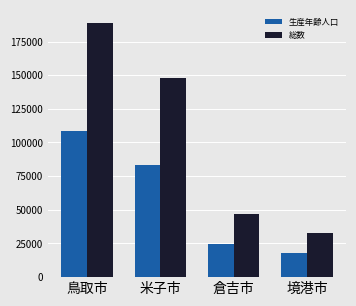

How many bars are there in each group?

2